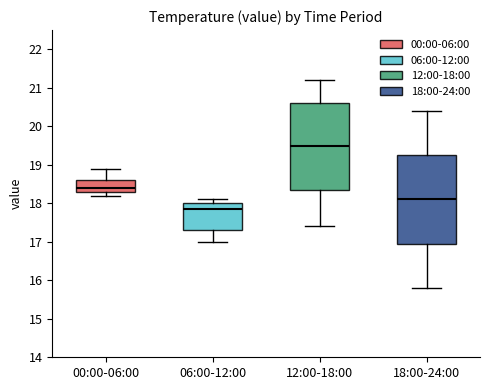

Which box has the lowest median line?

06:00-12:00